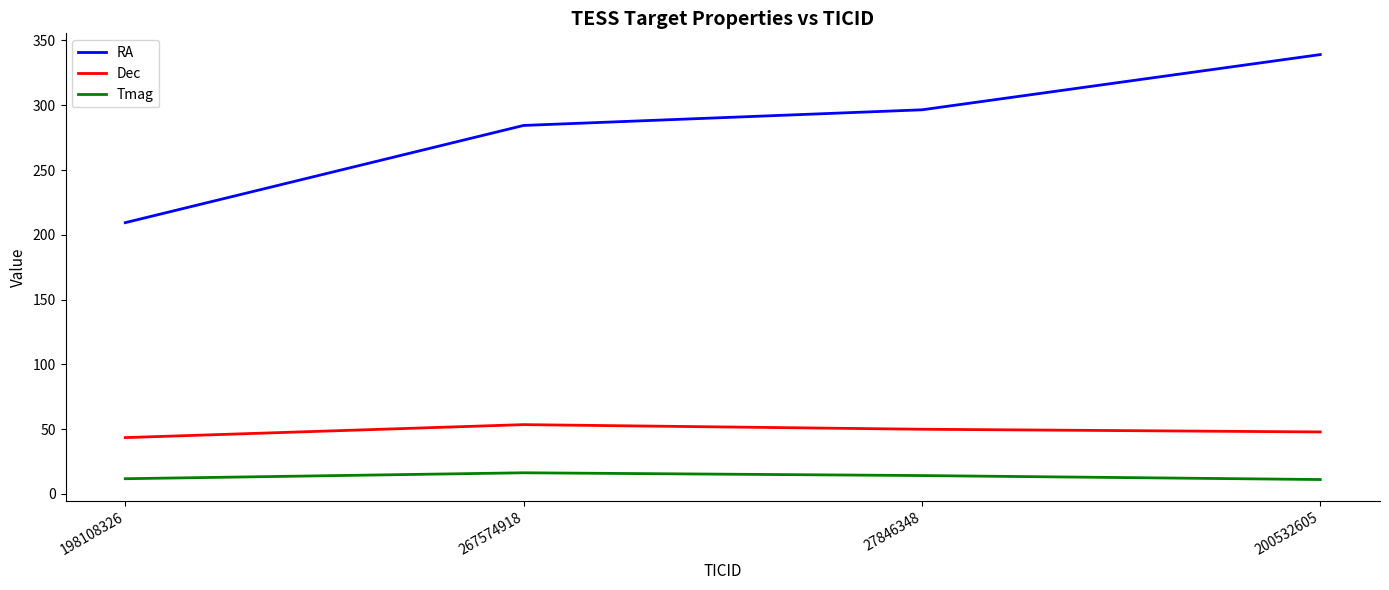

Is it true that RA equals 342.7 at 198108326?

False